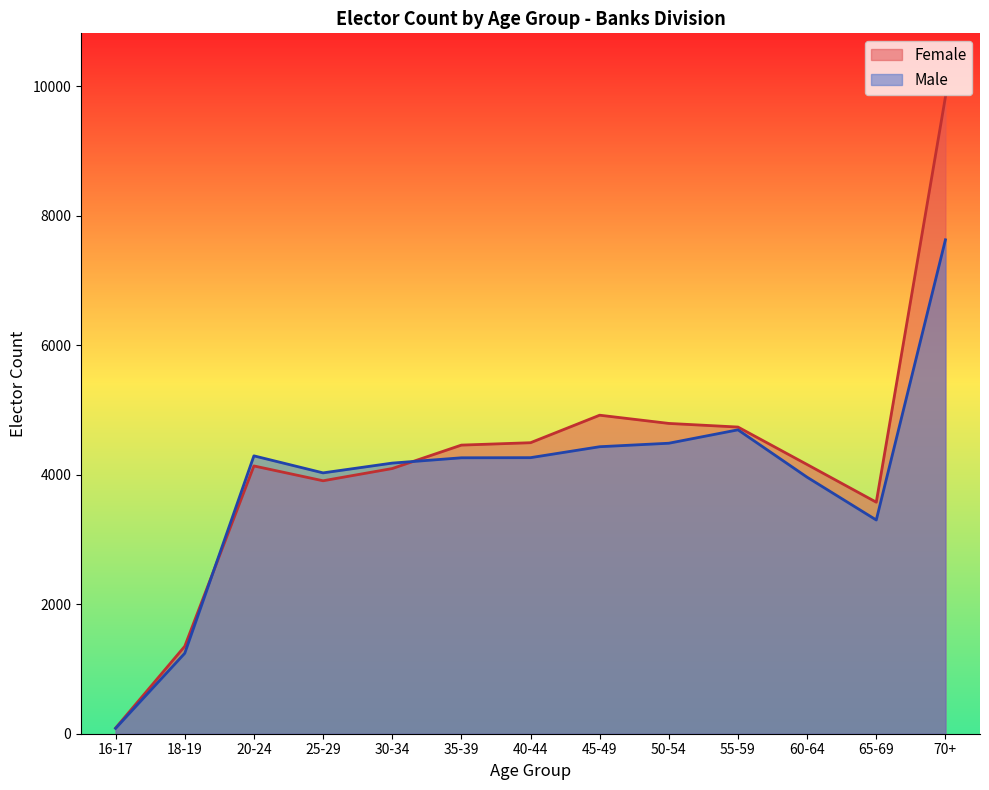

What is the difference between the maximum and minimum values in the Male series?

7548